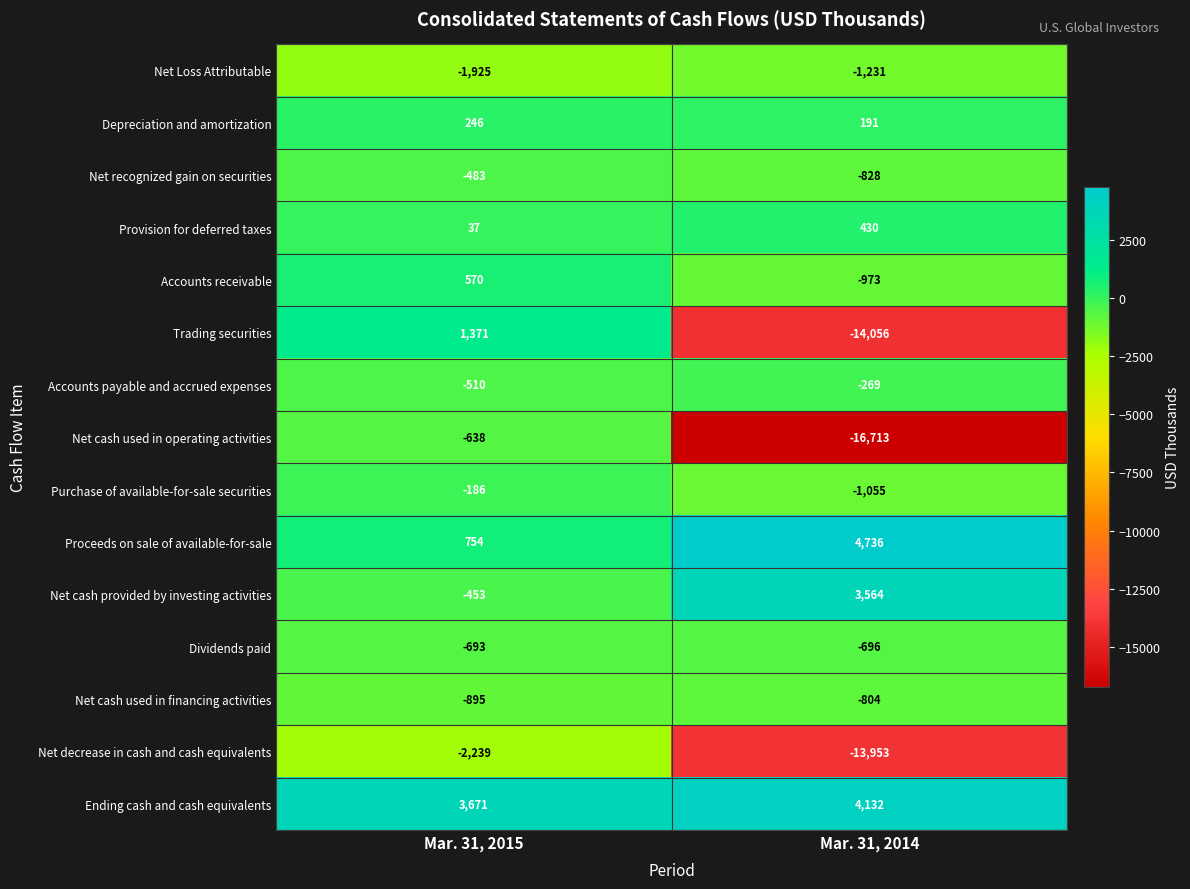

Reading left to right, extract all data points from this chart.

Net Loss Attributable: -1925	-1231
Depreciation and amortization: 246	191
Net recognized gain on securities: -483	-828
Provision for deferred taxes: 37	430
Accounts receivable: 570	-973
Trading securities: 1371	-14056
Accounts payable and accrued expenses: -510	-269
Net cash used in operating activities: -638	-16713
Purchase of available-for-sale securities: -186	-1055
Proceeds on sale of available-for-sale: 754	4736
Net cash provided by investing activities: -453	3564
Dividends paid: -693	-696
Net cash used in financing activities: -895	-804
Net decrease in cash and cash equivalents: -2239	-13953
Ending cash and cash equivalents: 3671	4132